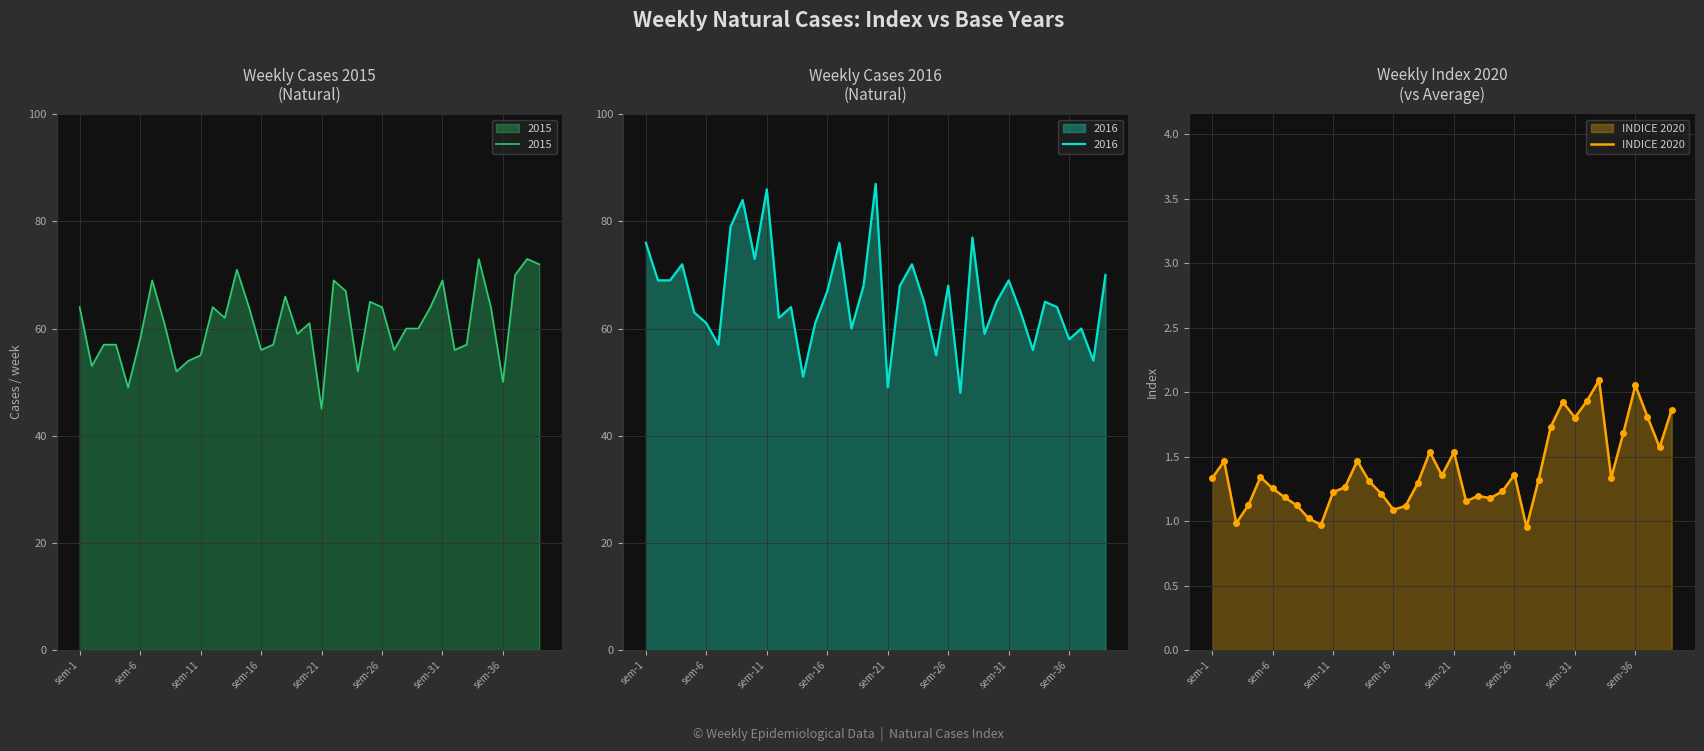

The value of 2015 at sem-16 is 73. True or false?

False